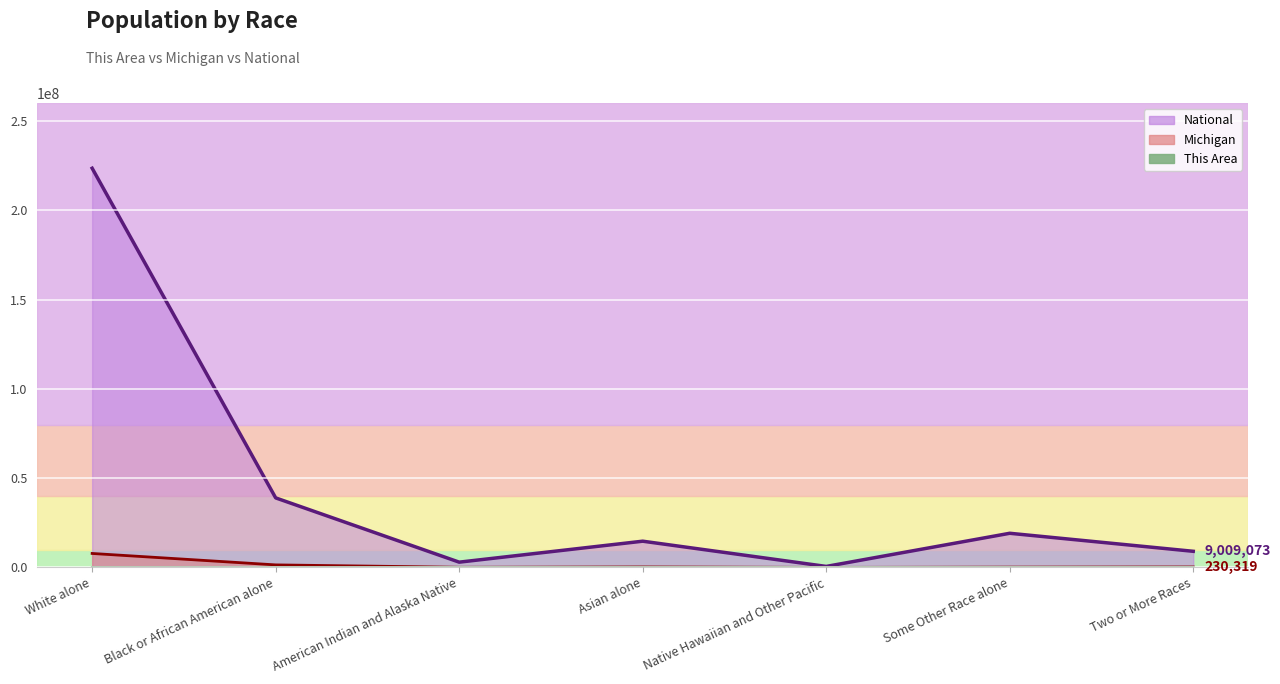

What position from the right is Two or More Races?

1